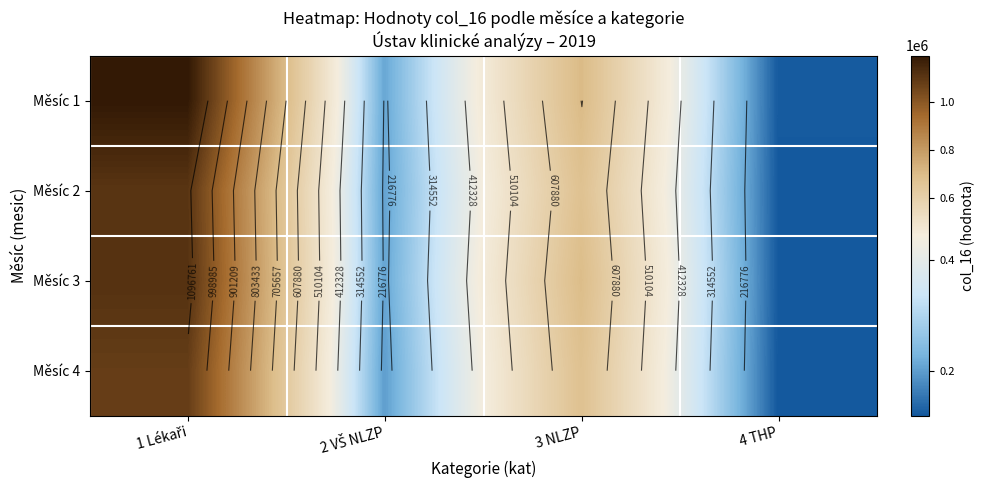

Is the value of Měsíc 2 at 2 VŠ NLZP greater than the value of Měsíc 4 at 4 THP?

Yes